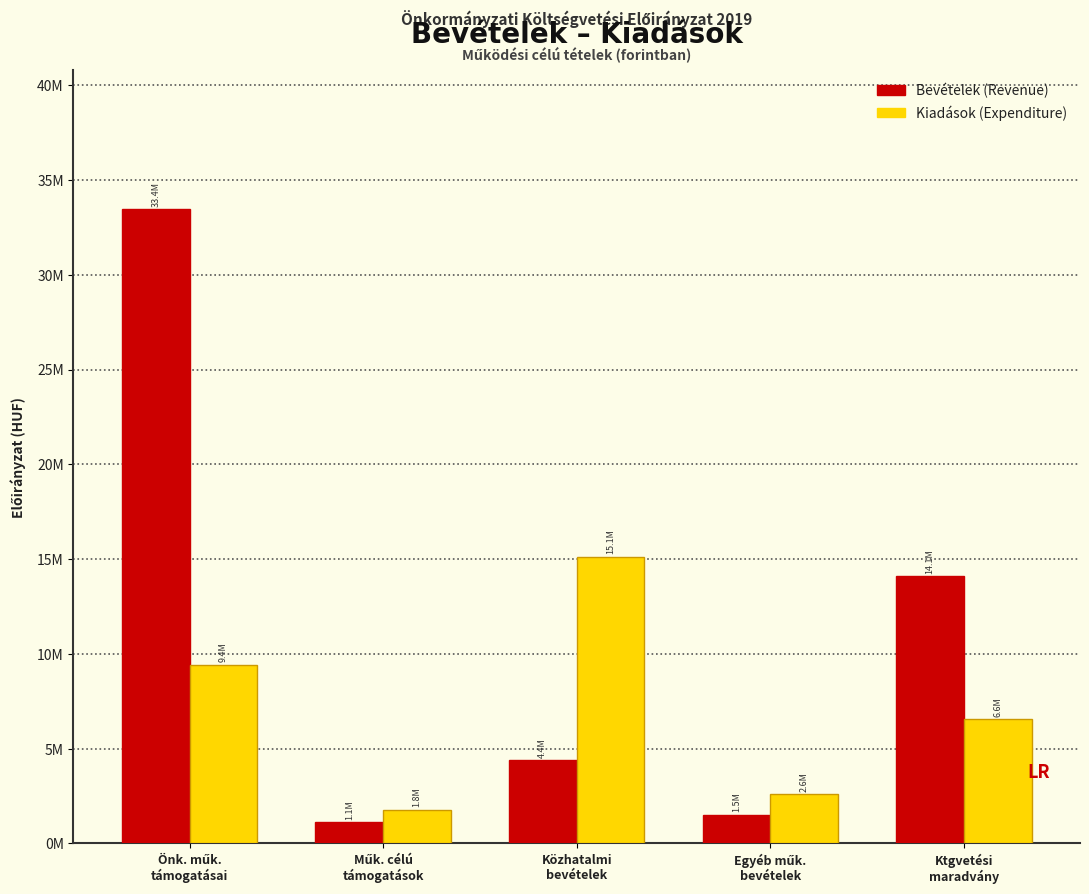

Are the bars horizontal?

No